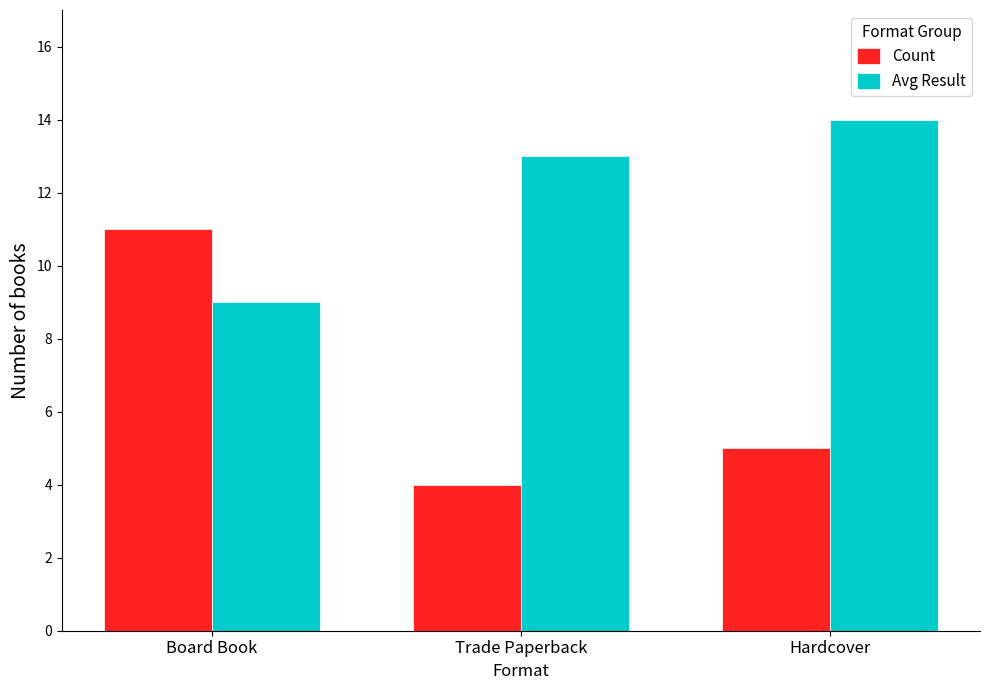

What is the lowest value of the Count series?

4